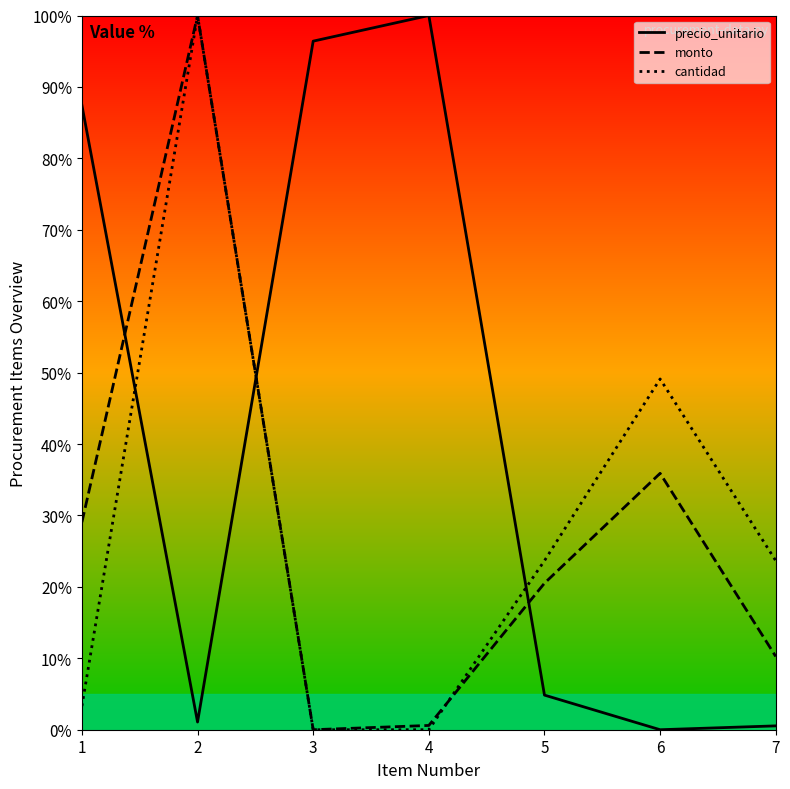

What is the spread (max minus min) of values at 5?

18.8